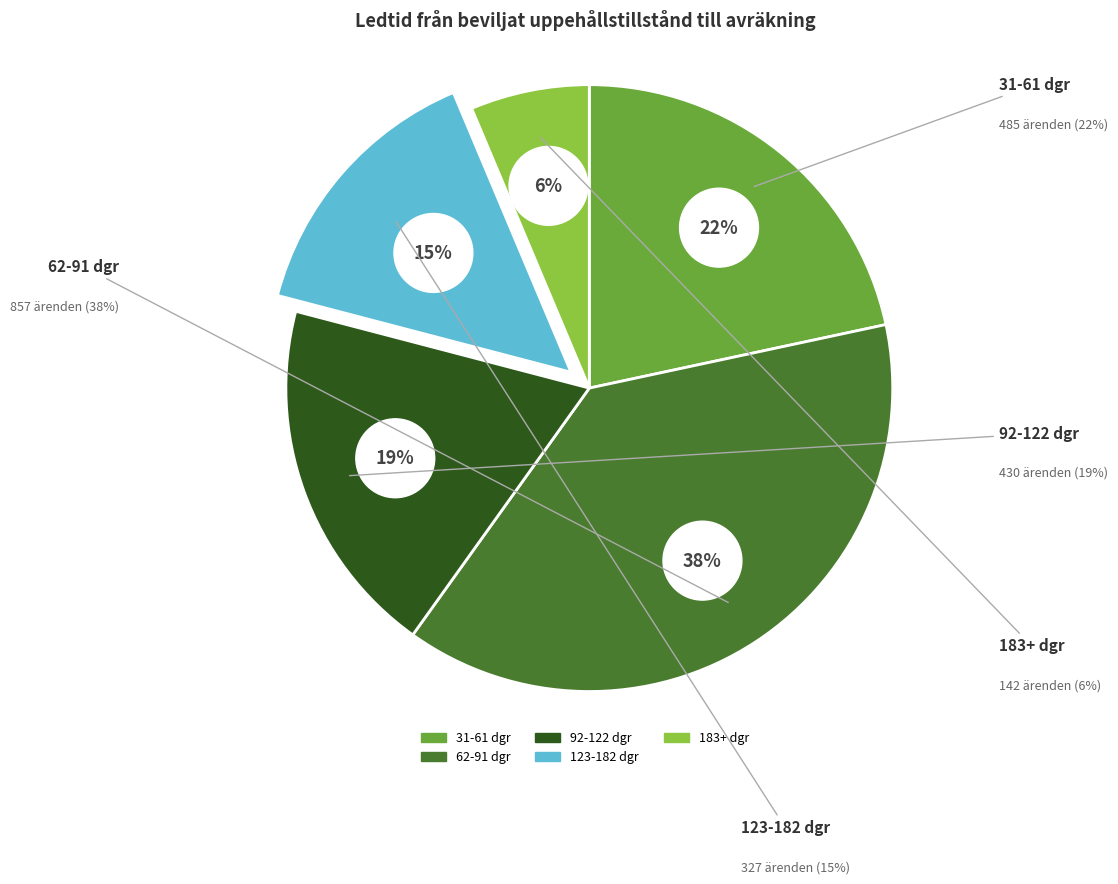

How many segments does this pie chart have?

5